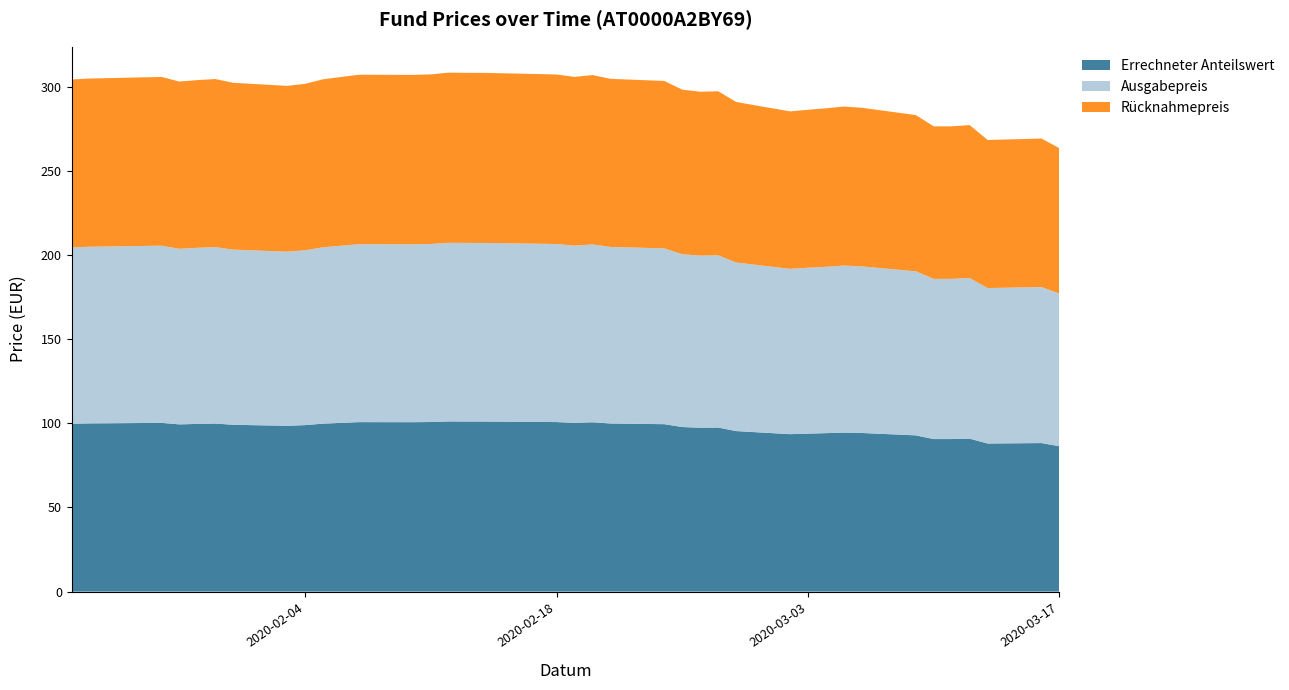

Reading left to right, extract all data points from this chart.

Errechneter Anteilswert: 99.8	99.9	100.0	100.2	99.3	99.6	99.8	99.1	98.5	98.9	99.8	100.2	100.7	100.7	100.8	101.1	101.0	101.0	100.8	100.7	100.3	100.6	99.9	99.5	97.8	97.4	97.5	95.4	93.5	93.8	94.1	94.5	94.2	92.8	90.6	90.6	90.9	88.0	88.2	86.4
Ausgabepreis: 104.7	104.9	105.0	105.3	104.3	104.6	104.8	104.1	103.4	103.9	104.8	105.3	105.7	105.7	105.8	106.2	106.1	106.1	105.9	105.8	105.3	105.7	104.9	104.5	102.7	102.2	102.3	100.1	98.2	98.5	98.8	99.2	99.0	97.5	95.2	95.2	95.4	92.4	92.7	90.7
Rücknahmepreis: 99.8	99.9	100.0	100.2	99.3	99.6	99.8	99.1	98.5	98.9	99.8	100.2	100.7	100.7	100.8	101.1	101.0	101.0	100.8	100.7	100.3	100.6	99.9	99.5	97.8	97.4	97.5	95.4	93.5	93.8	94.1	94.5	94.2	92.8	90.6	90.6	90.9	88.0	88.2	86.4